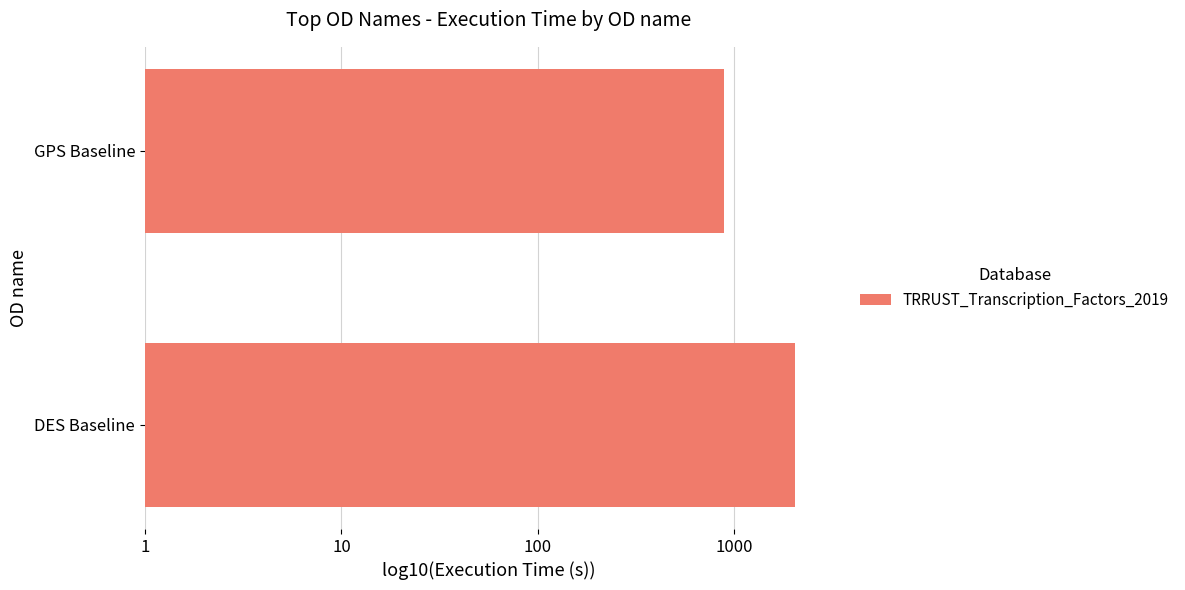

At which category does the chart reach its minimum across all series?

GPS Baseline